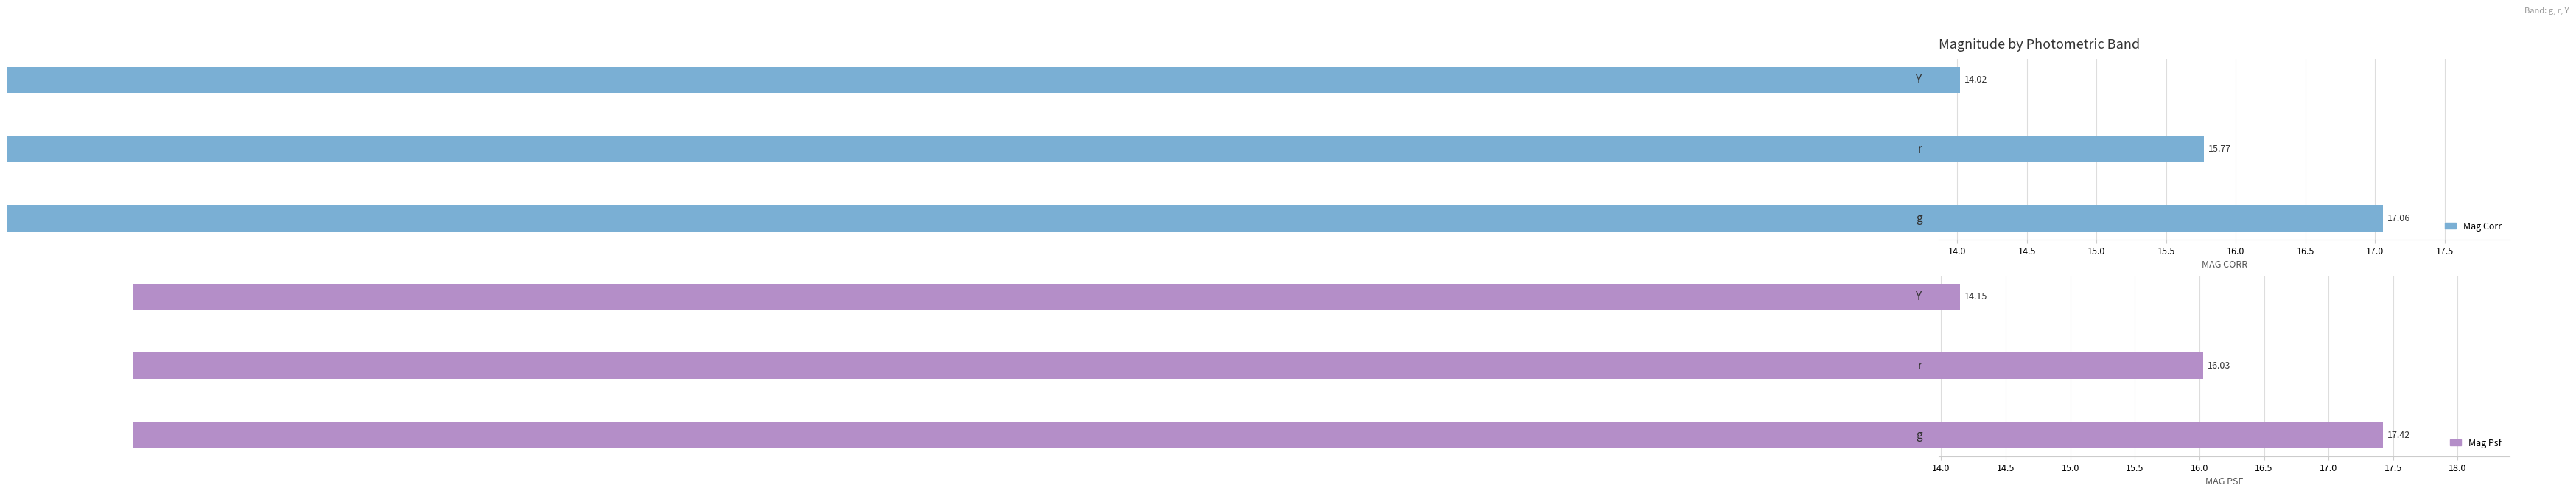

True or false: MAG_PSF has a value of 16.0 at 14.0.

True